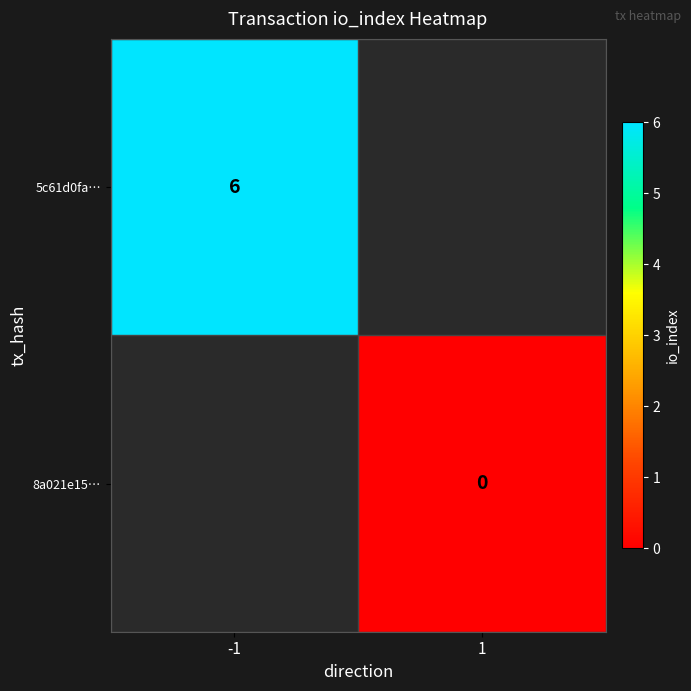

Is it true that 5c61d0fa… equals 4 at -1?

False